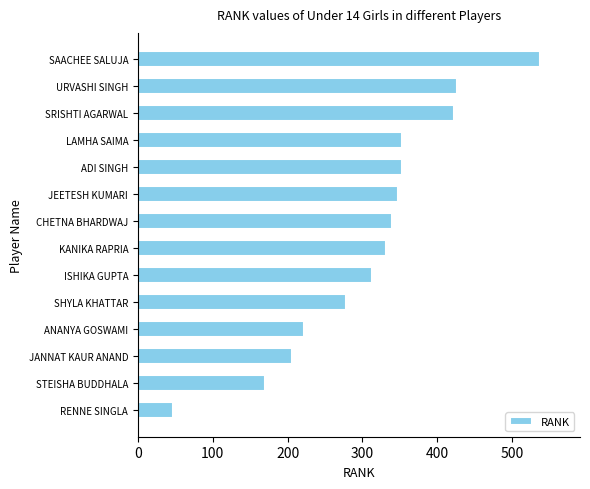

How many data points does each series have?

14